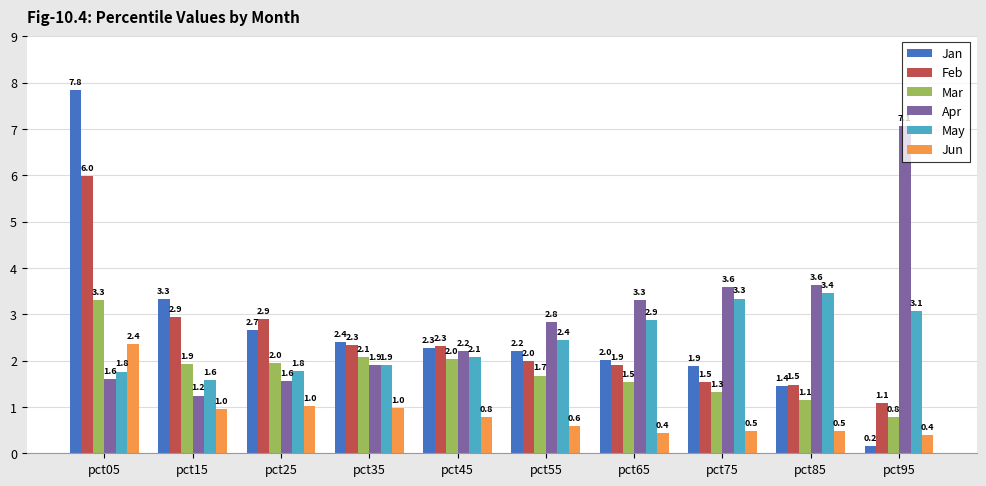

List the series in order of their peak value, highest first.

Jan, Apr, Feb, May, Mar, Jun